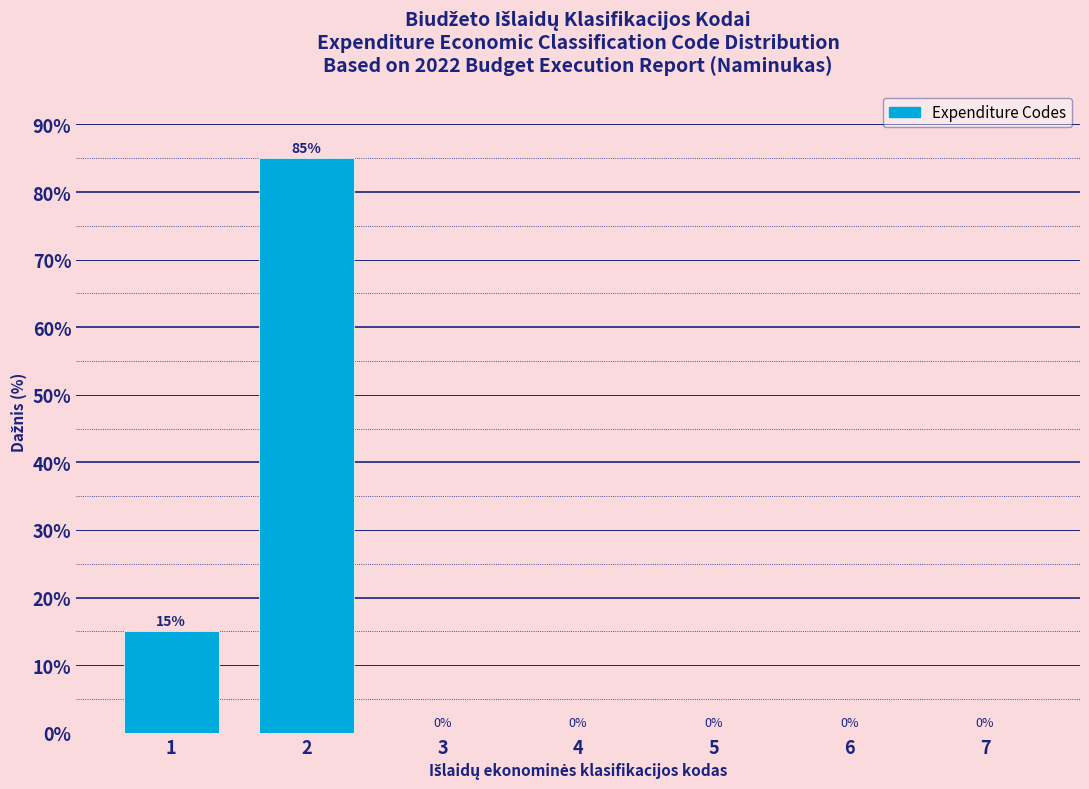

Reading left to right, extract all data points from this chart.

1=15	2=85	3=0	4=0	5=0	6=0	7=0